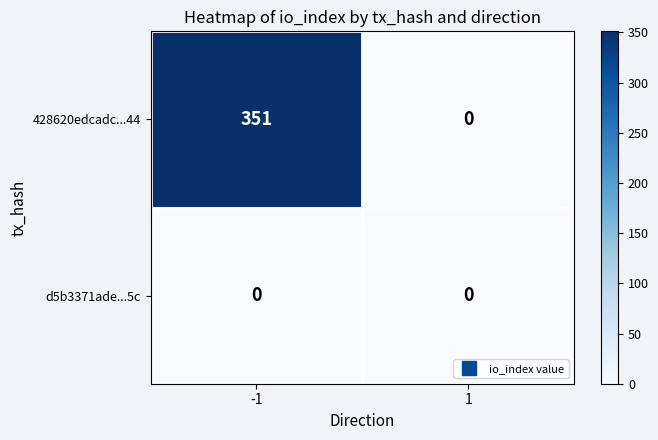

At -1, list the series in order from smallest to largest.

d5b3371ade...5c, 428620edcadc...44